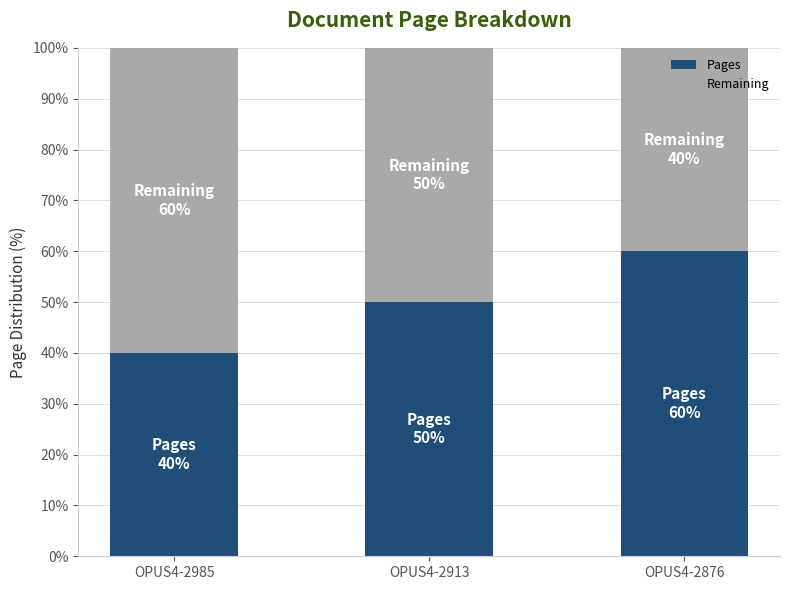

Rank the categories by Pages value from highest to lowest.

OPUS4-2876, OPUS4-2913, OPUS4-2985